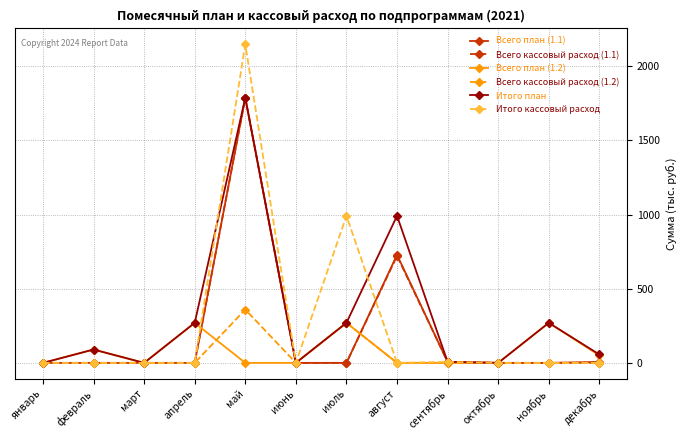

True or false: Итого кассовый расход has a value of 0.0 at декабрь.

True